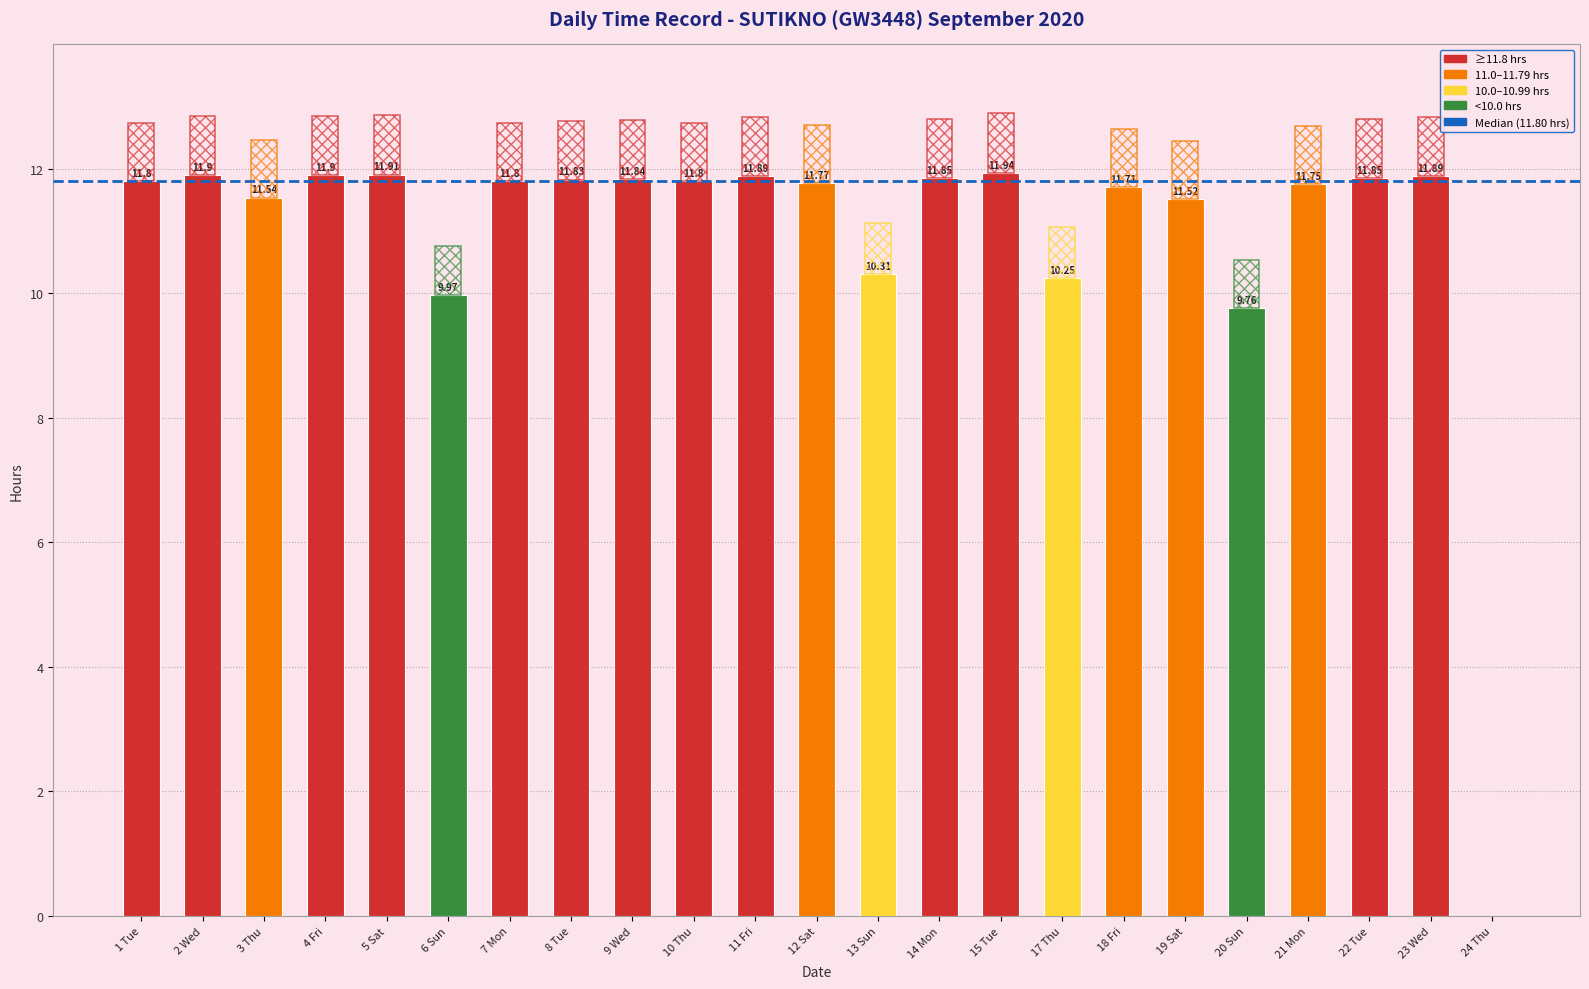

The chart shows a value of 11.7 at 18 Fri. True or false?

True